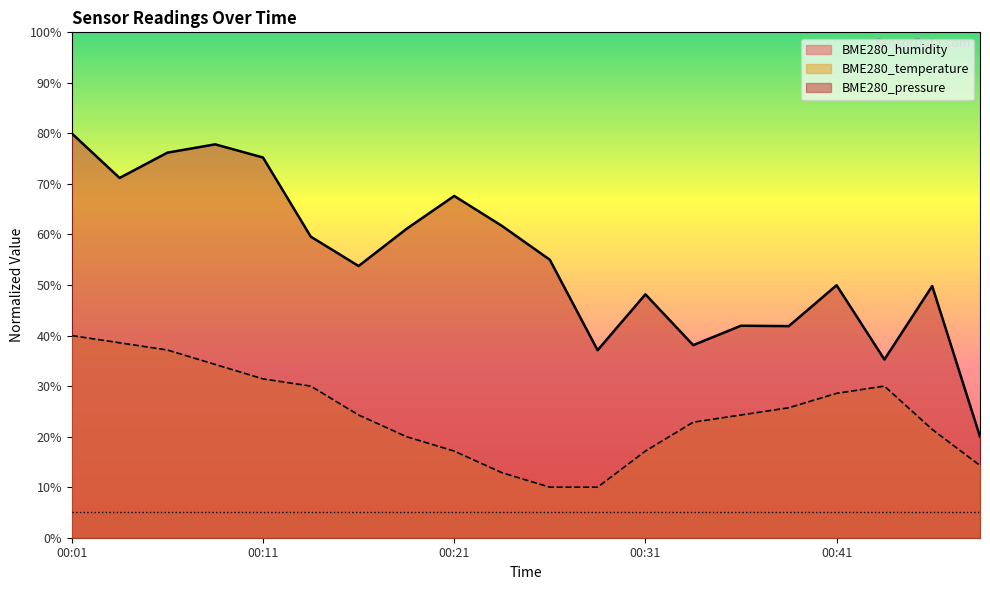

Is it true that BME280_pressure equals 59.6 at 00:14?

True